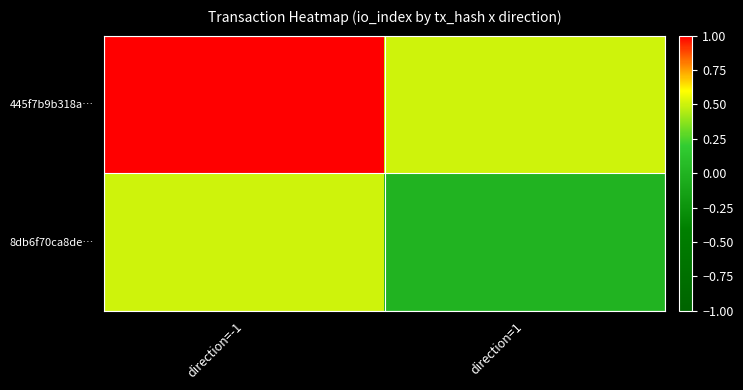

What is the greatest value displayed?

1.0